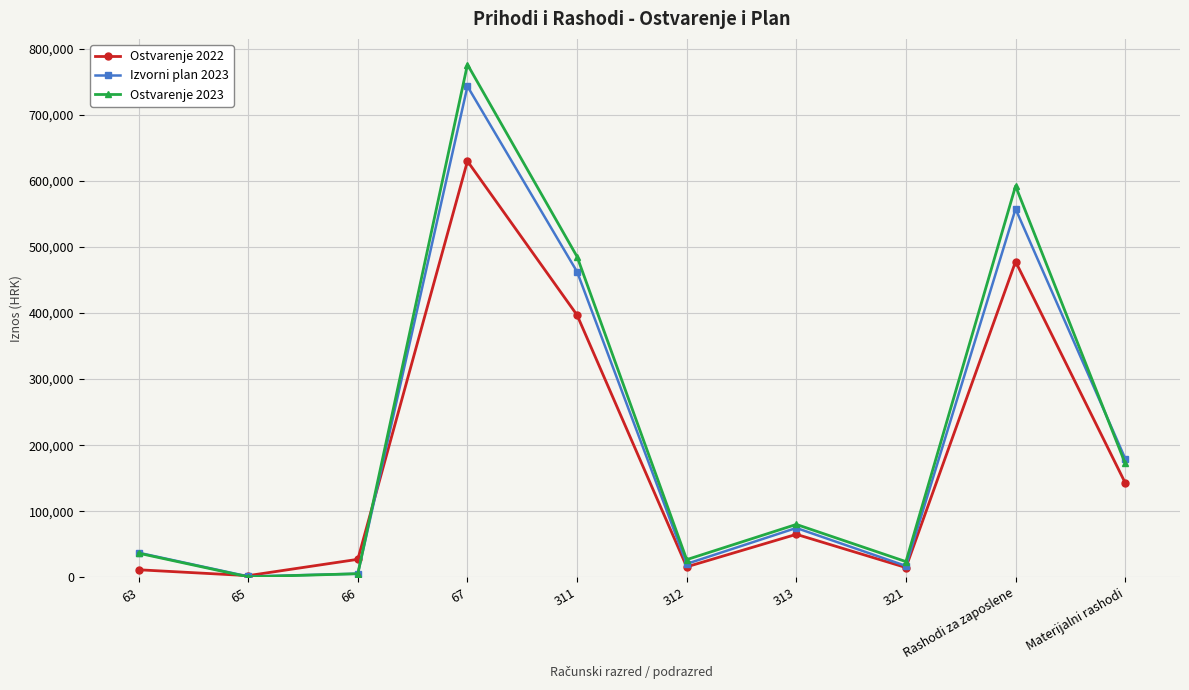

Rank the series by their maximum value, from lowest to highest.

Ostvarenje 2022, Izvorni plan 2023, Ostvarenje 2023